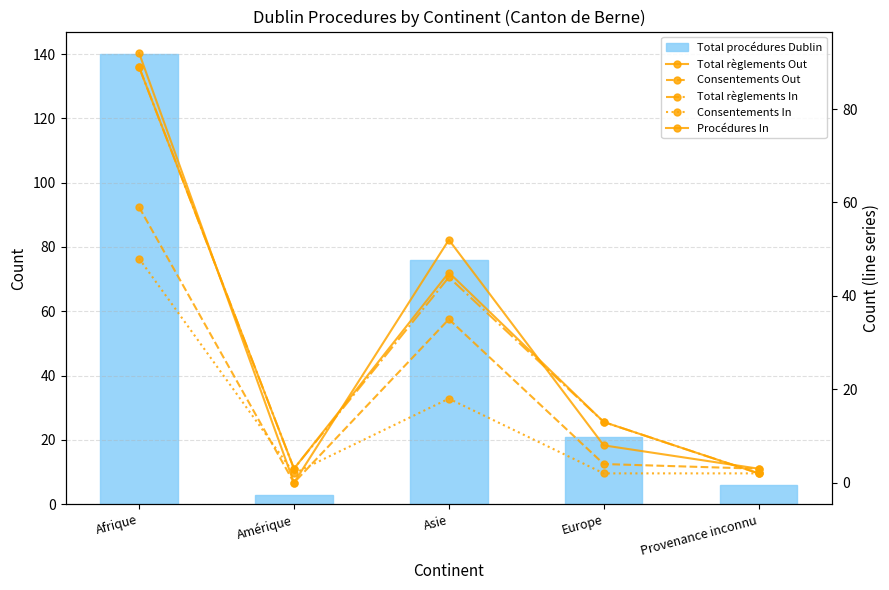

What is the sum of all Consentements In values?

72